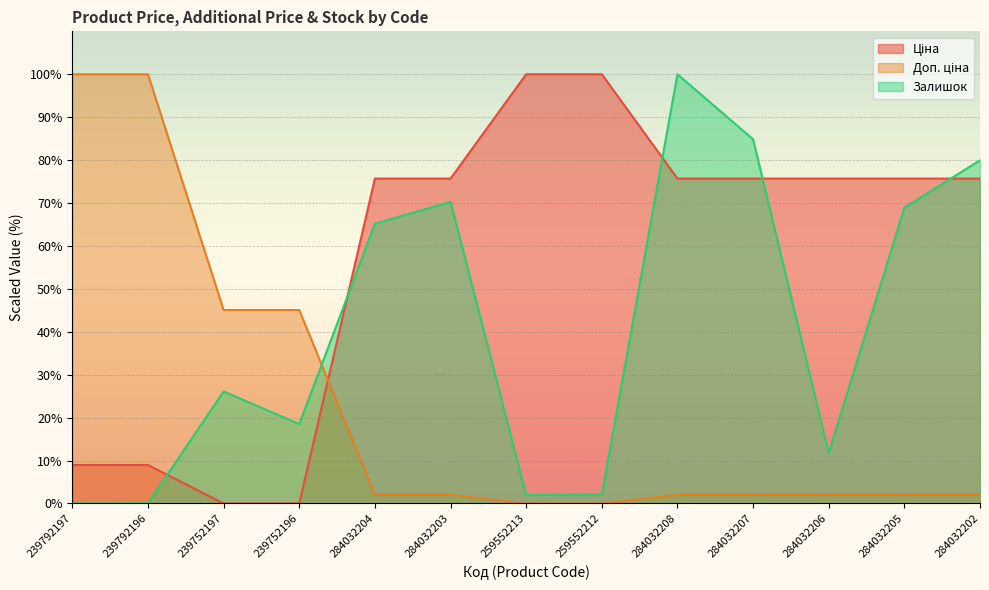

What position from the left is 284032205?

12